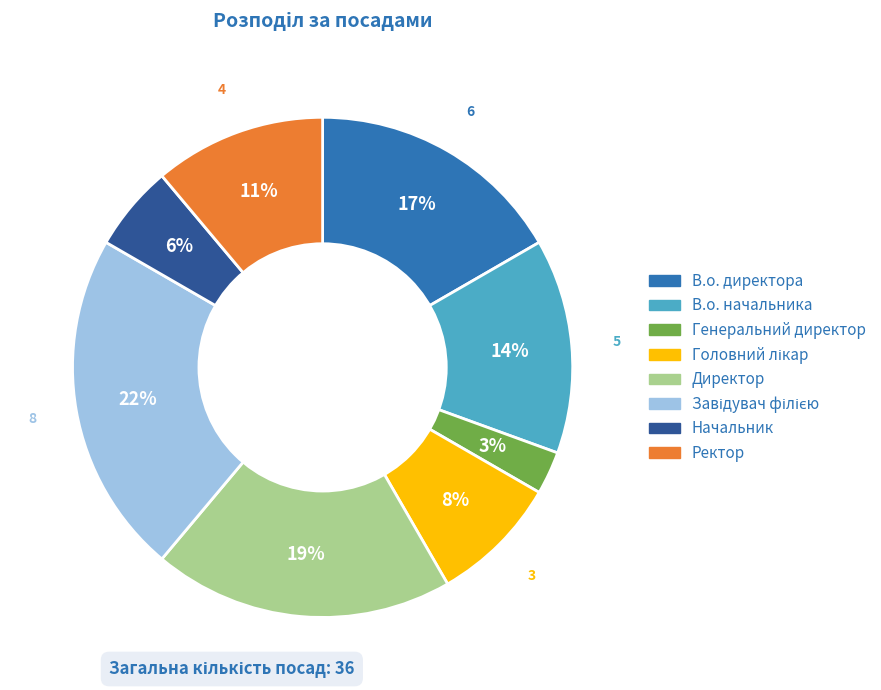

Which has a higher value, Начальник or В.о. директора?

В.о. директора